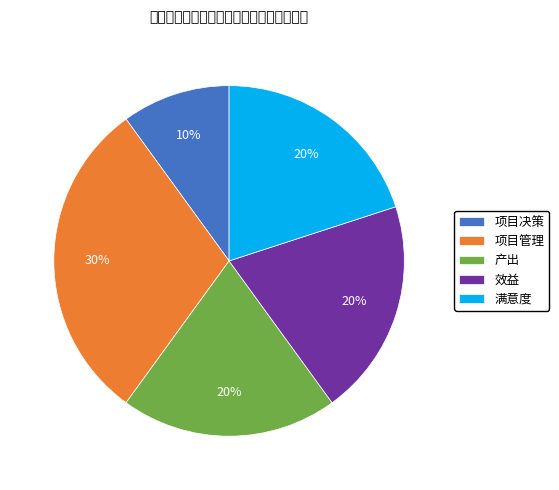

Which slice is the smallest?

项目决策